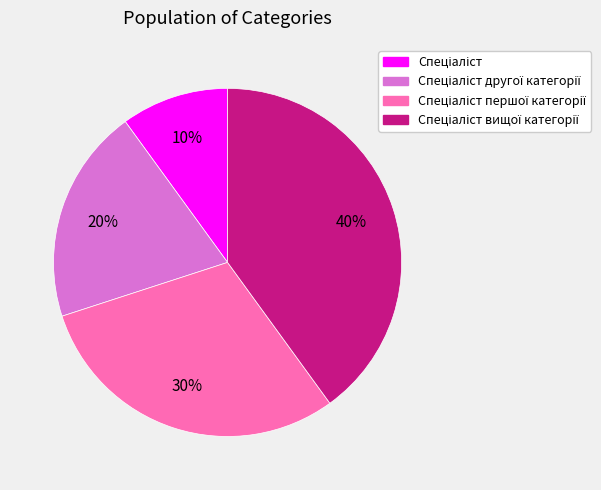

To the nearest percent, what is the average slice percentage?

25%